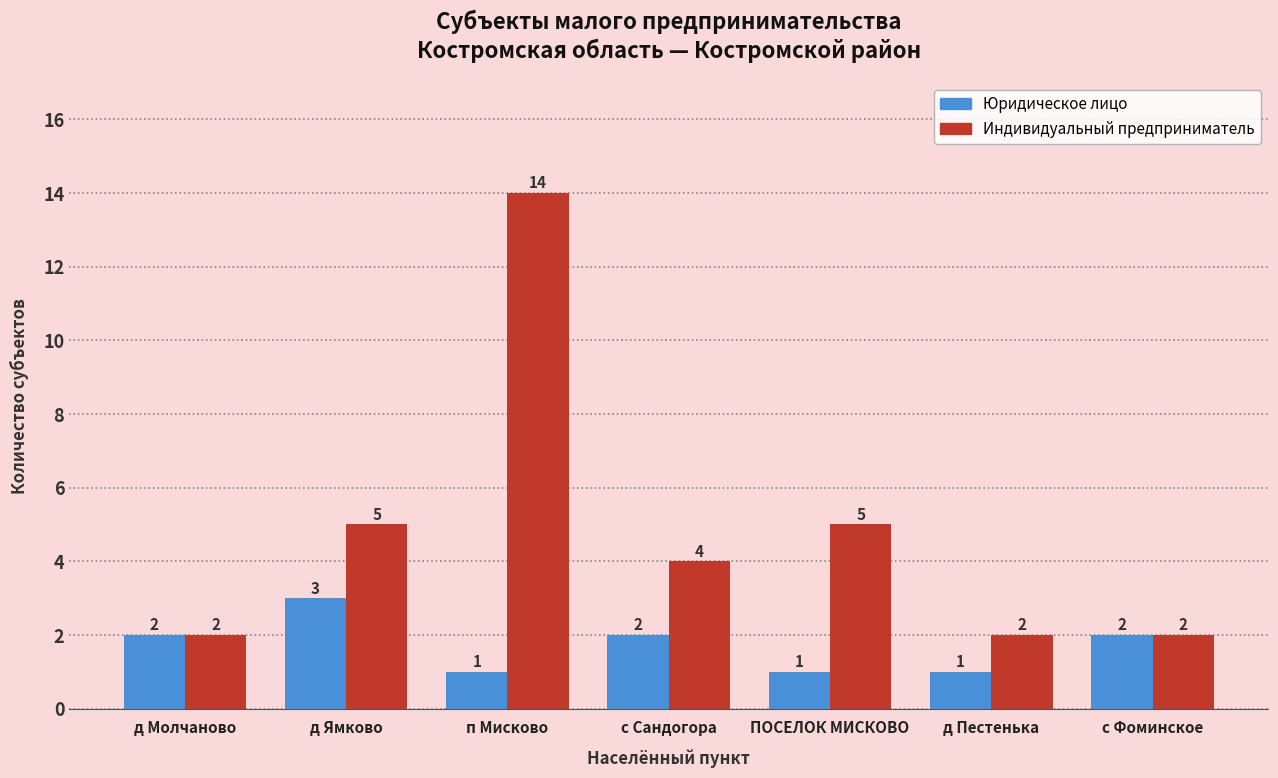

What is the minimum value for Индивидуальный предприниматель?

2